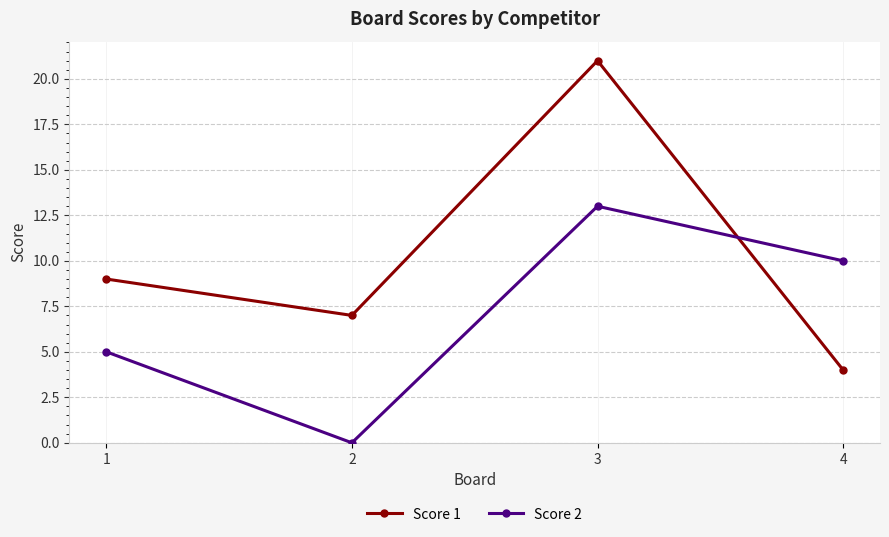

Does the chart have visible grid lines?

Yes